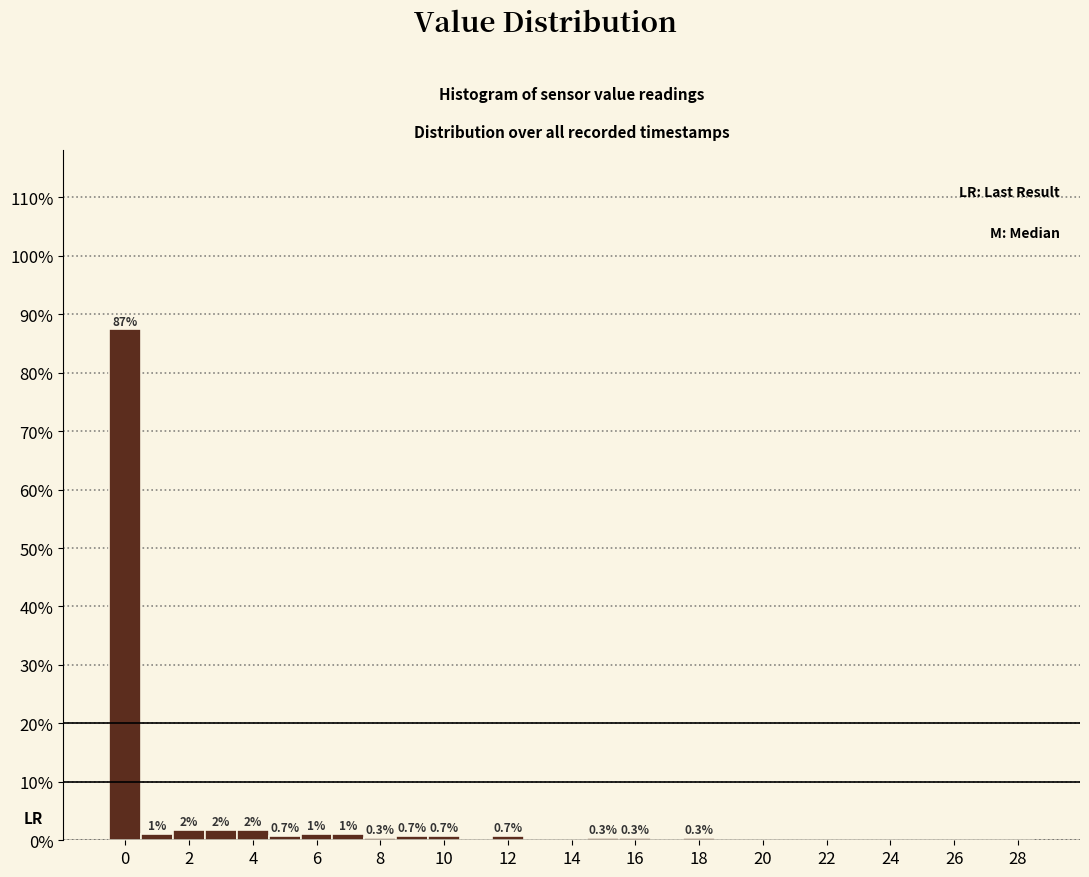

Which range on the x-axis has the tallest bar?

-0.5 to 0.5